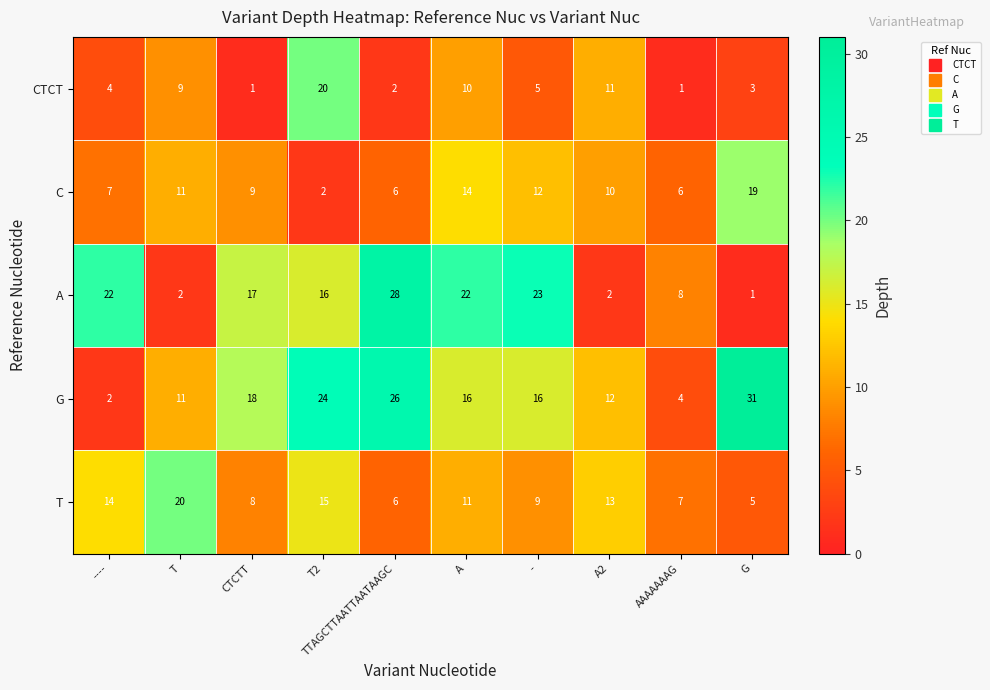

What is the difference between the maximum and minimum values in the G series?

29